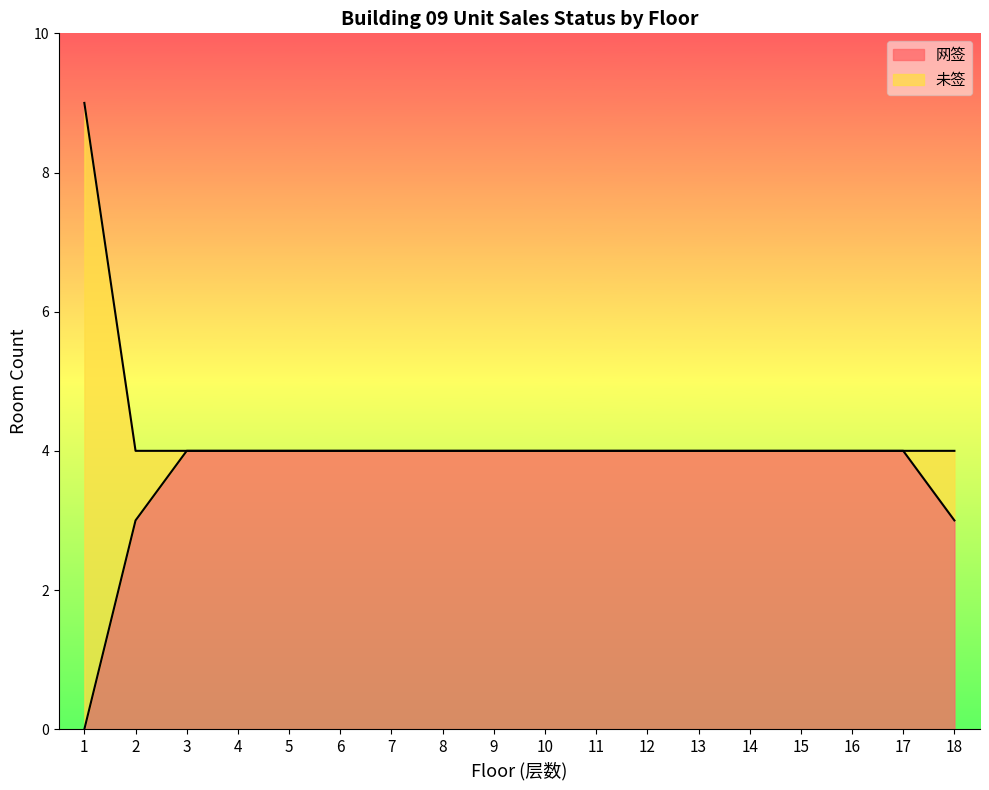

Which category has the lowest value in the 网签 series?

1